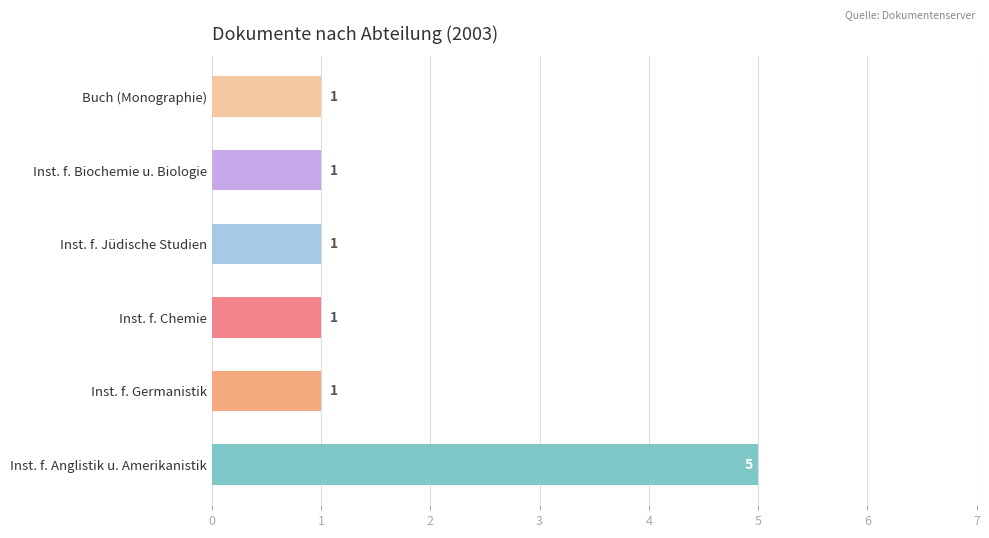

What is the difference between the values at Inst. f. Anglistik u. Amerikanistik and Inst. f. Chemie?

4